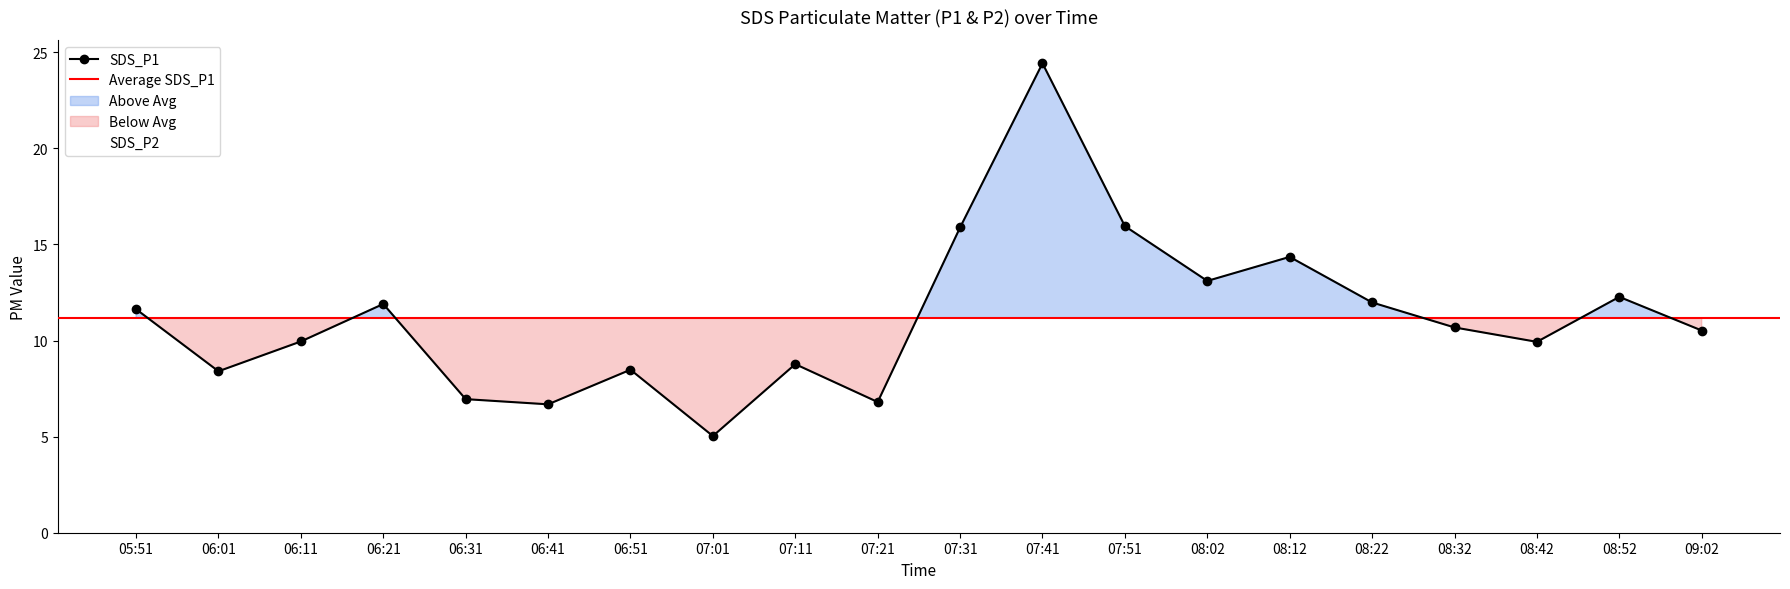

True or false: SDS_P1 and SDS_P2 cross at least once.

False